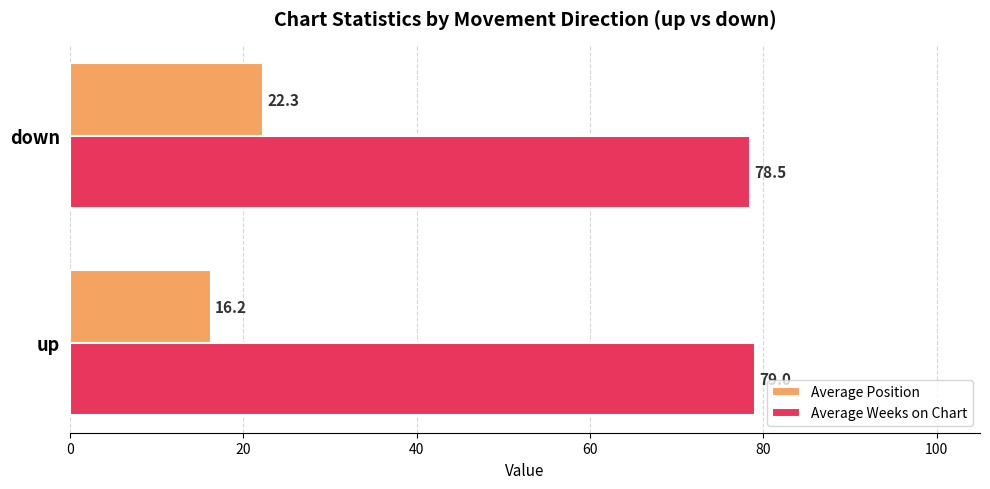

Rank the series at down from highest to lowest value.

Average Weeks on Chart, Average Position